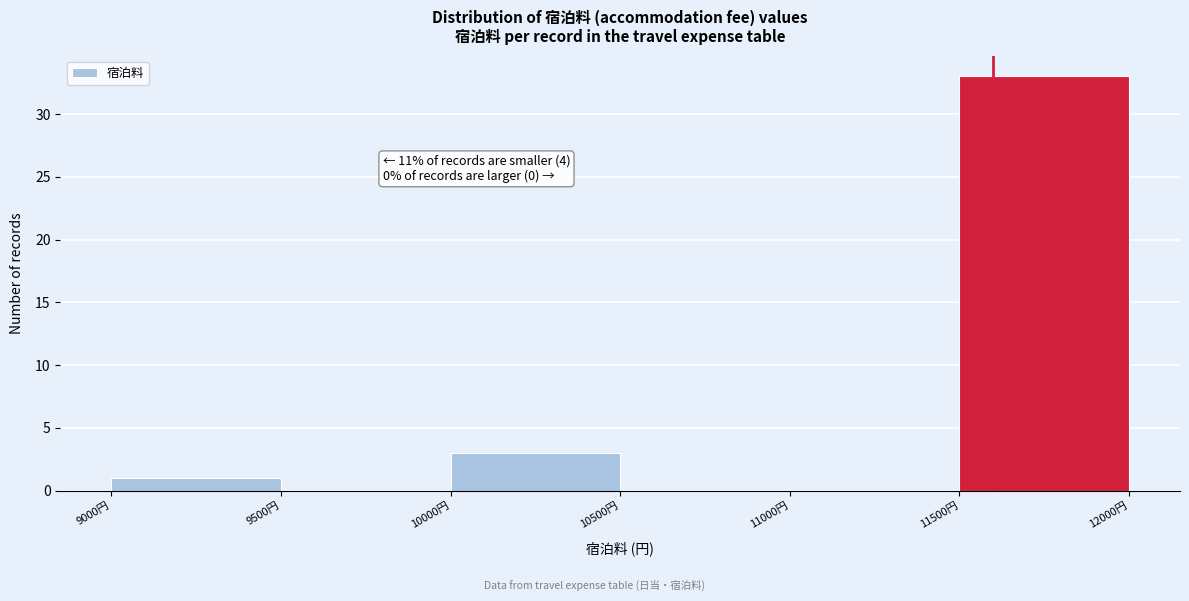

Over which range of the x-axis is the bar tallest?

11500 to 12000